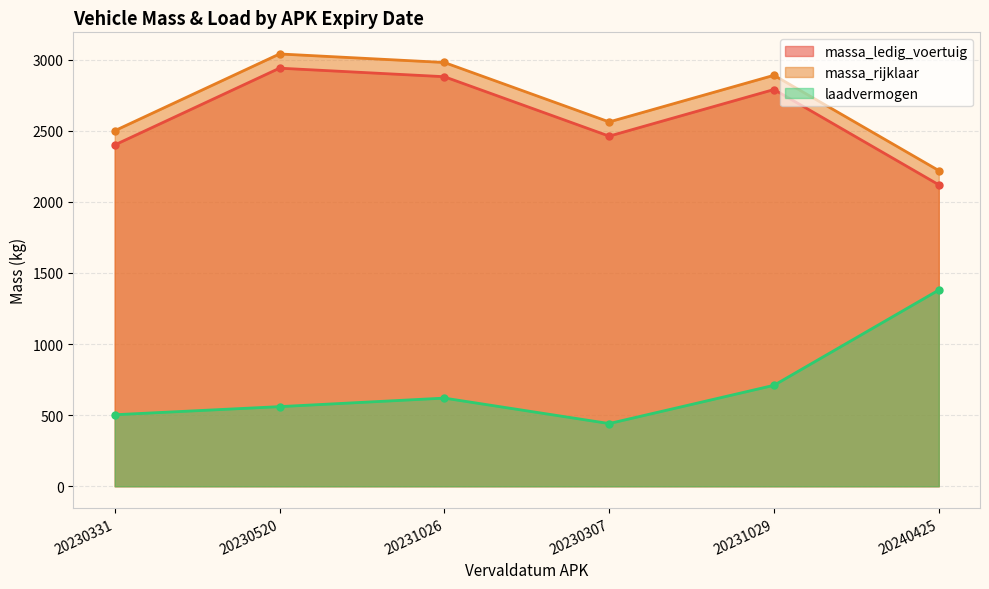

Which label corresponds to the largest value in the chart?

20230520